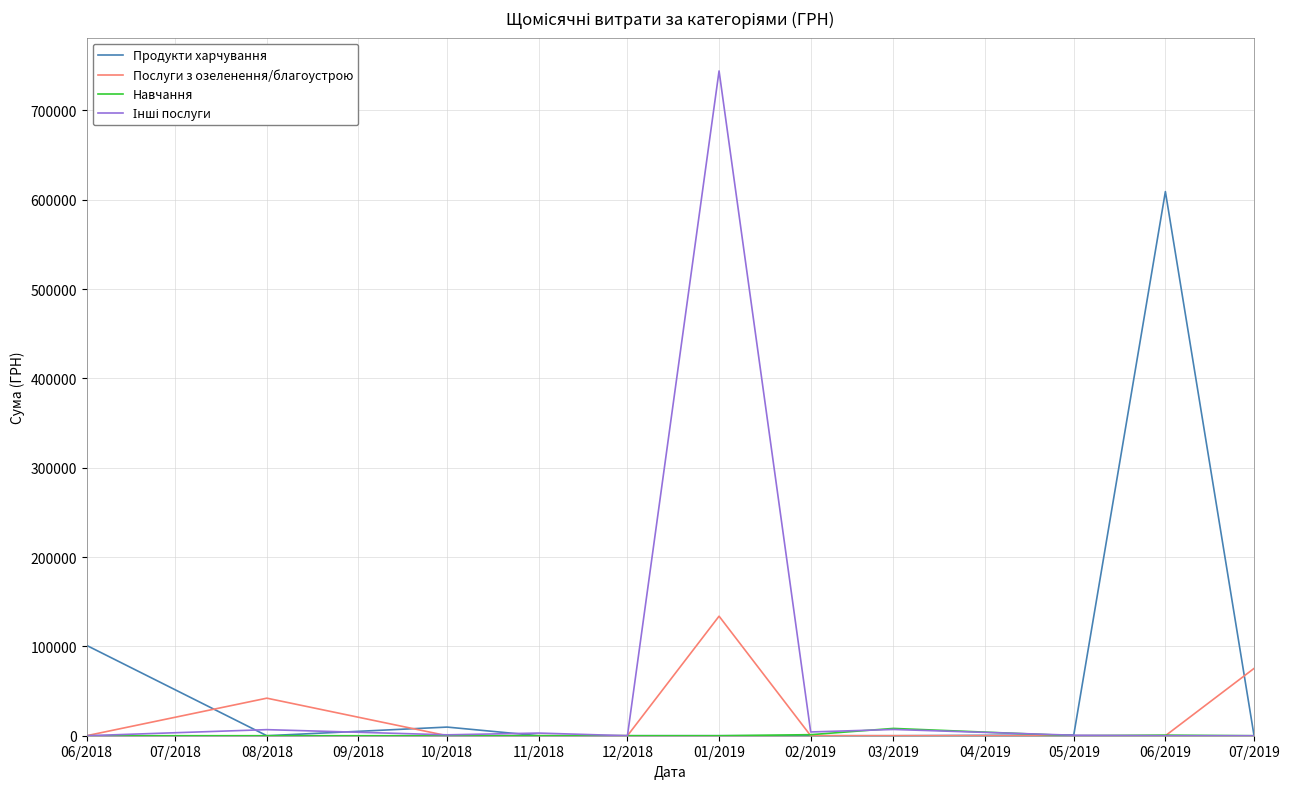

At which category is the sum across all series the highest?

01/2019